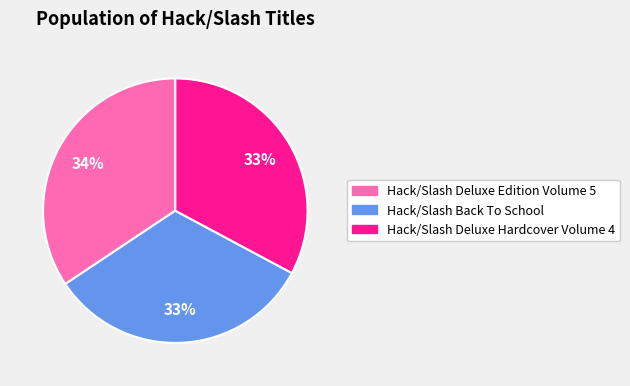

To the nearest percent, what is the combined percentage of Hack/Slash Deluxe Edition Volume 5 and Hack/Slash Back To School?

67%